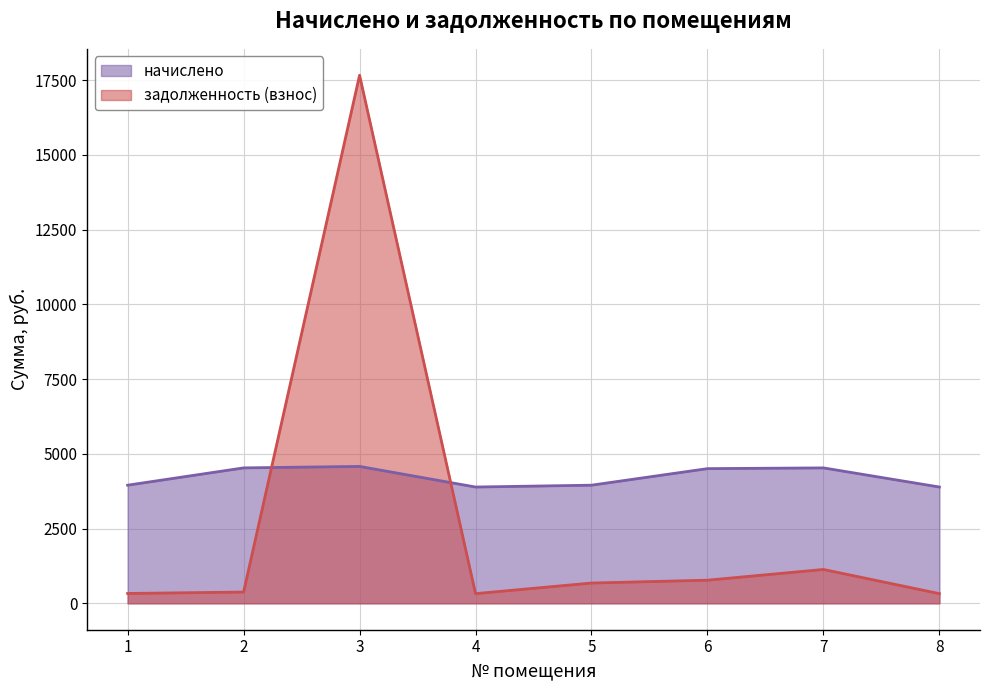

What is the difference between the maximum and minimum values in the задолженность (взнос) series?

17343.5